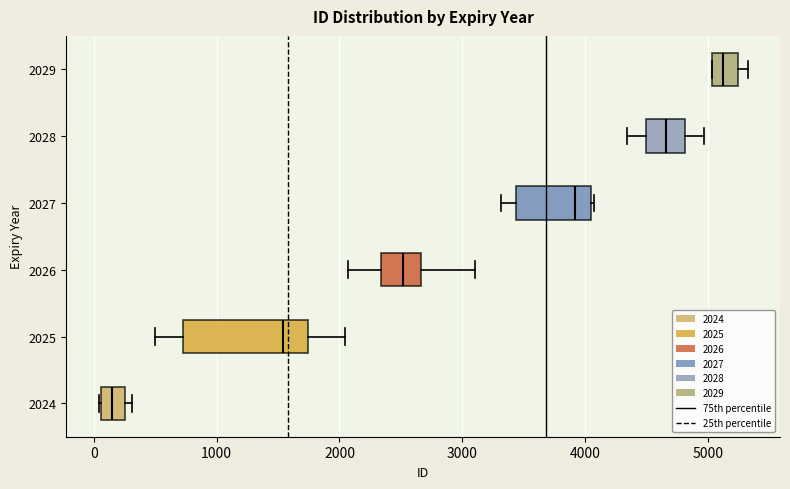

Where is the left edge of the box at y = 2025 on the x-axis? The values are not printed on the chart, so give them approximately, as read against the axis.

700